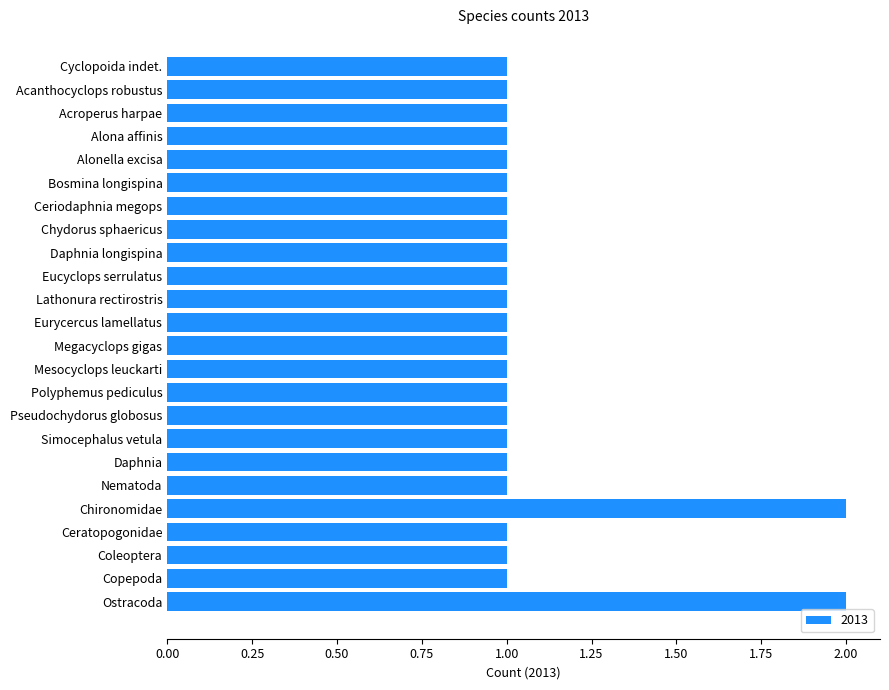

Reading top to bottom, transcribe all the data shown in this chart.

Cyclopoida indet.=1	Acanthocyclops robustus=1	Acroperus harpae=1	Alona affinis=1	Alonella excisa=1	Bosmina longispina=1	Ceriodaphnia megops=1	Chydorus sphaericus=1	Daphnia longispina=1	Eucyclops serrulatus=1	Lathonura rectirostris=1	Eurycercus lamellatus=1	Megacyclops gigas=1	Mesocyclops leuckarti=1	Polyphemus pediculus=1	Pseudochydorus globosus=1	Simocephalus vetula=1	Daphnia=1	Nematoda=1	Chironomidae=2	Ceratopogonidae=1	Coleoptera=1	Copepoda=1	Ostracoda=2